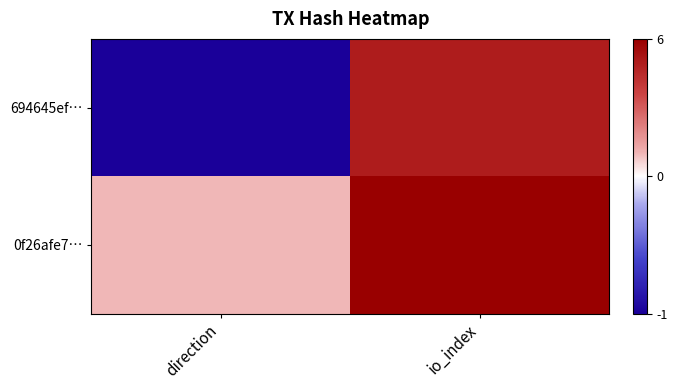

Reading left to right, transcribe all the data shown in this chart.

694645ef…: direction=-1	io_index=5
0f26afe7…: direction=1	io_index=6